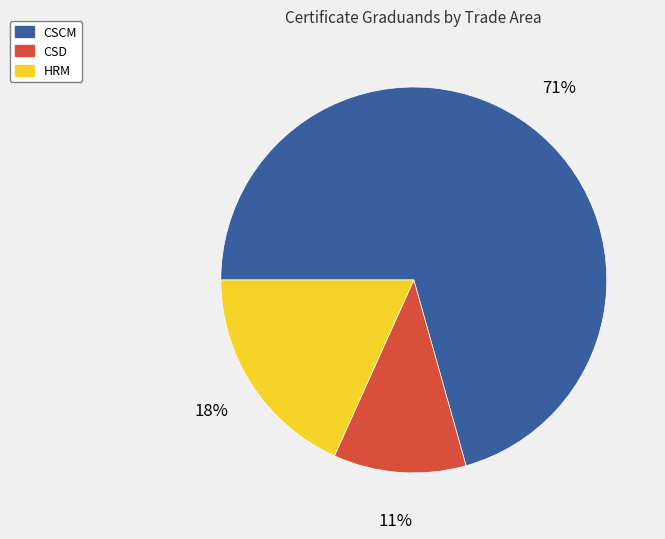

Which slice represents more than half of the pie?

CSCM